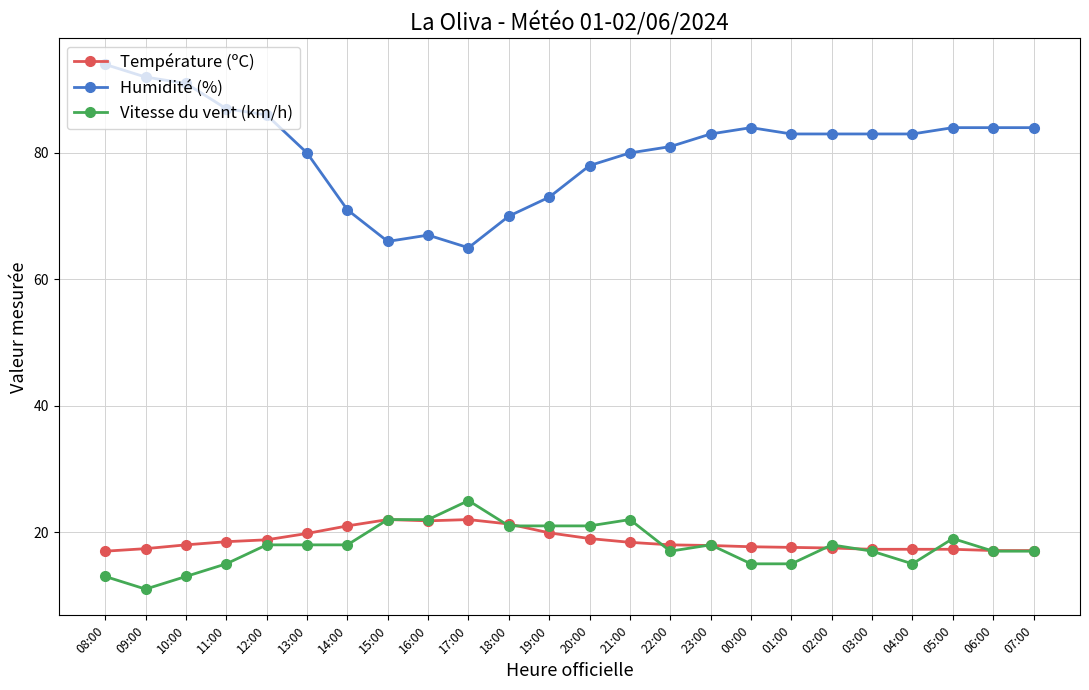

The value of Température (ºC) at 09:00 is 17.4. True or false?

True